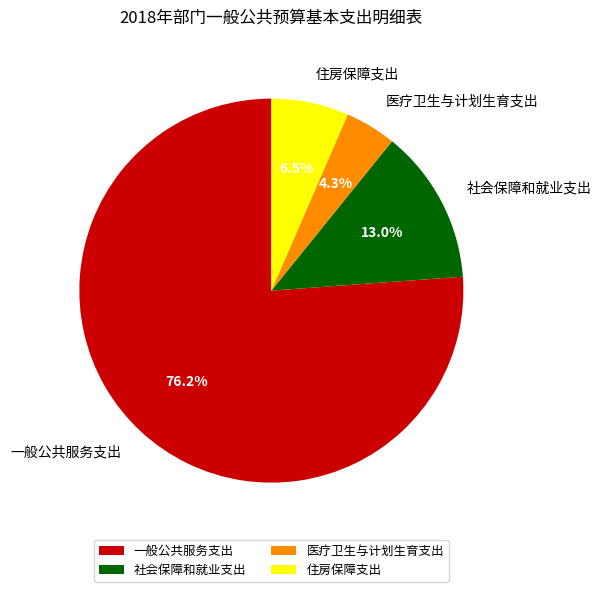

Count the number of slices in the pie.

4